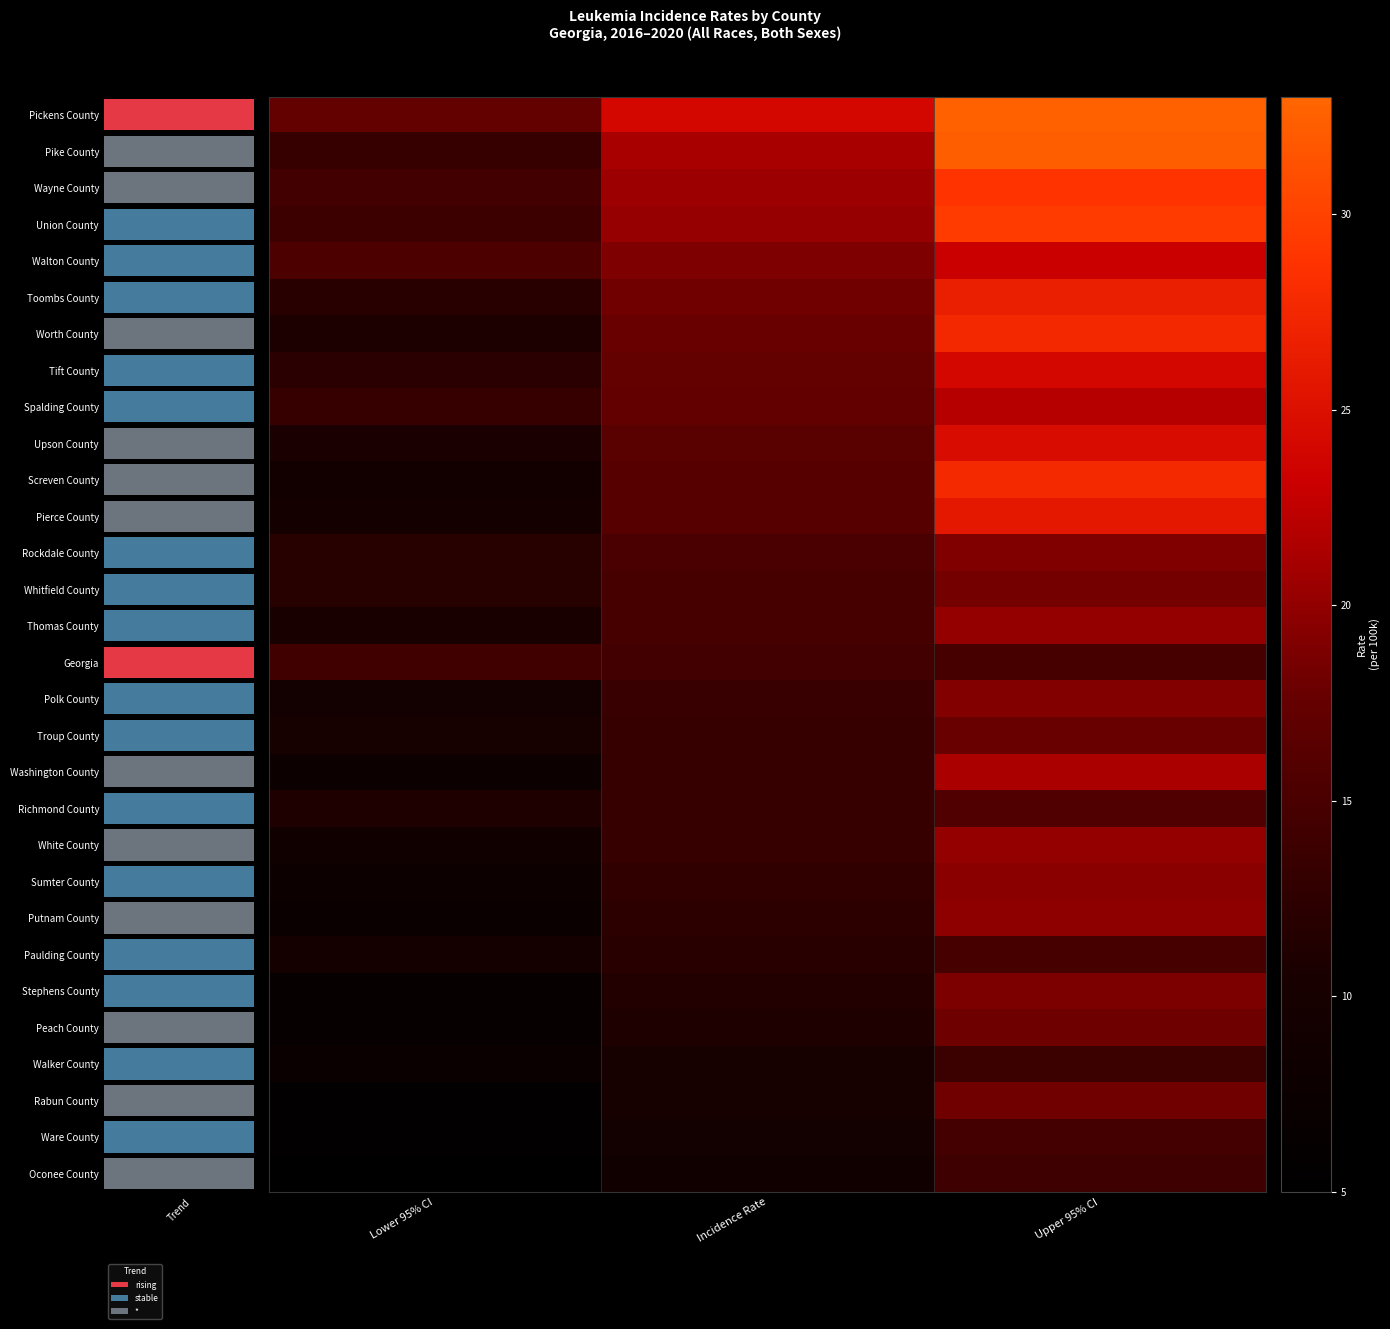

Which series has the largest range (max minus min)?

Pike County